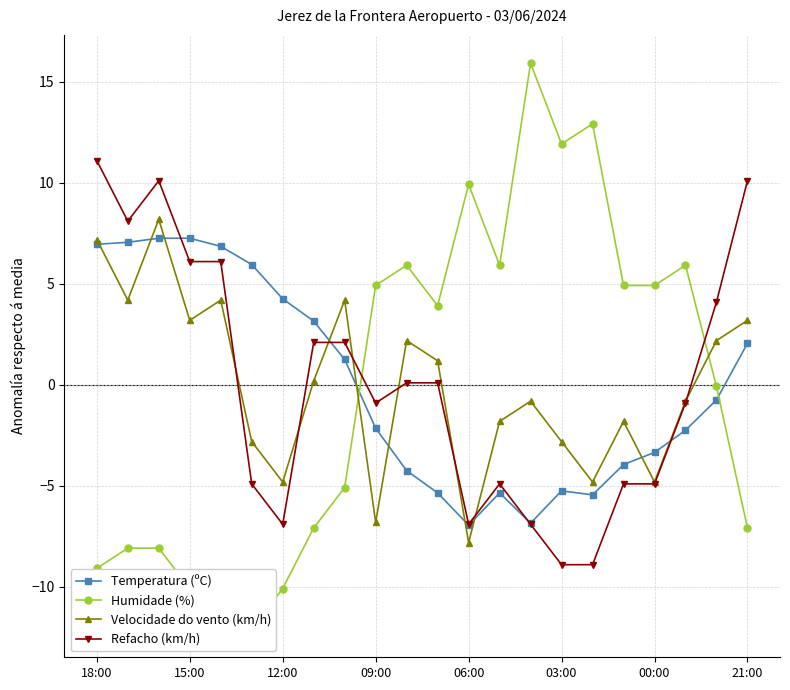

In Velocidade do vento (km/h), how many points are higher than both neighbors (excluding endpoints)?

6